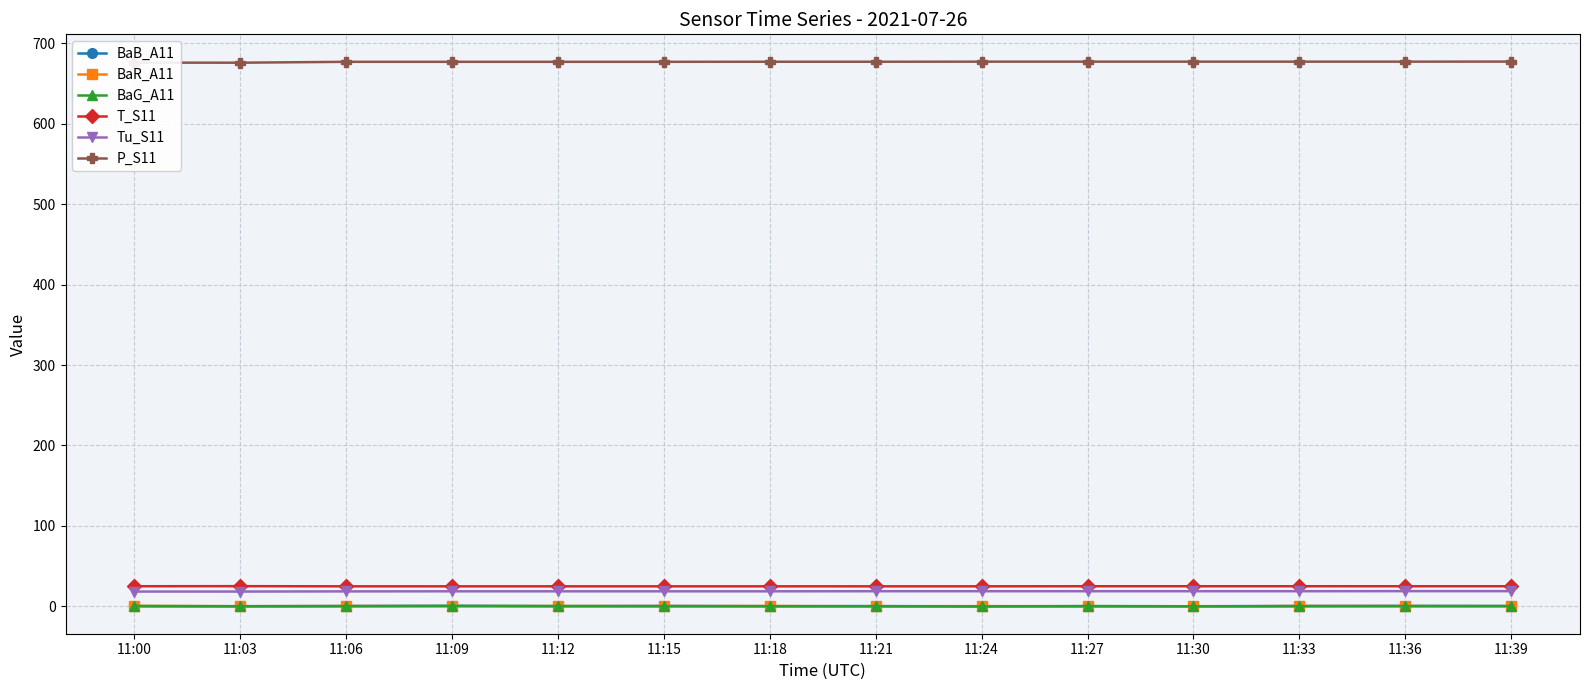

What is the value of the Tu_S11 point at the 7th from the left?

18.6